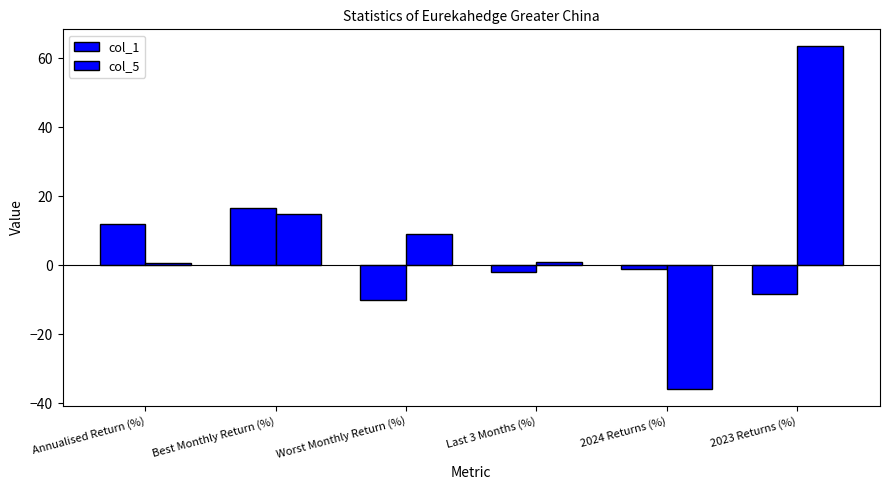

How many bars are there in each group?

2